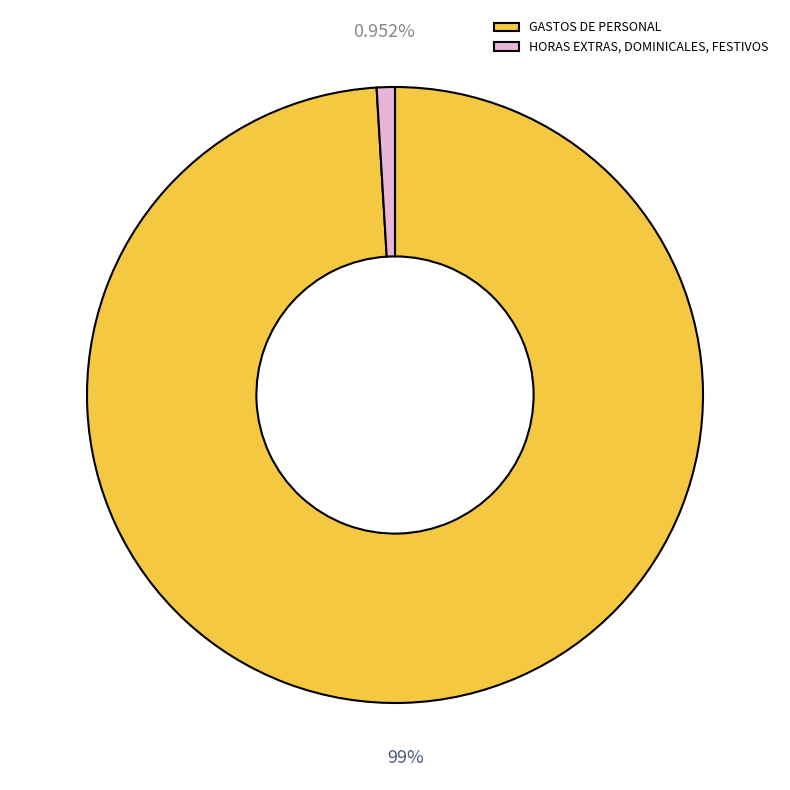

To the nearest percent, what is the average slice percentage?

50%